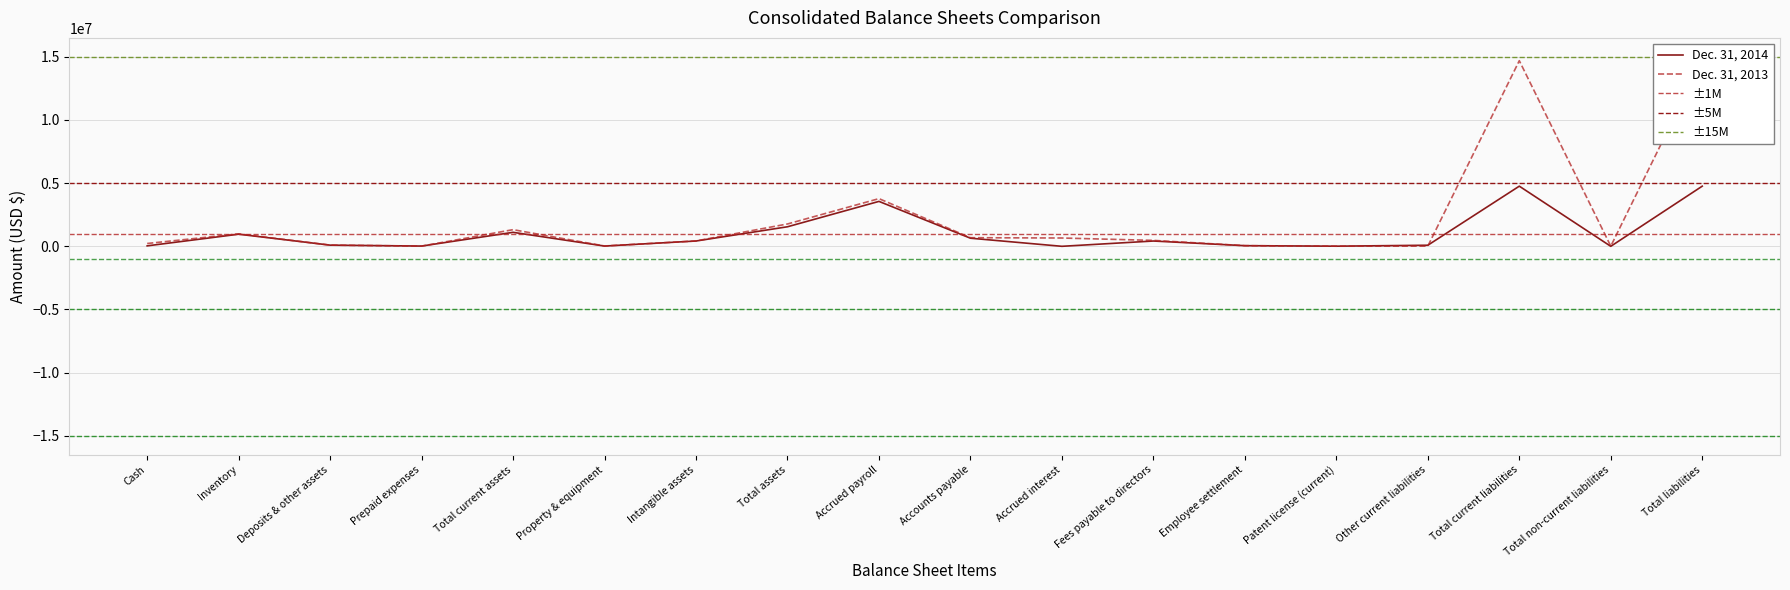

At how many categories does at least one series exceed 1718355?

4